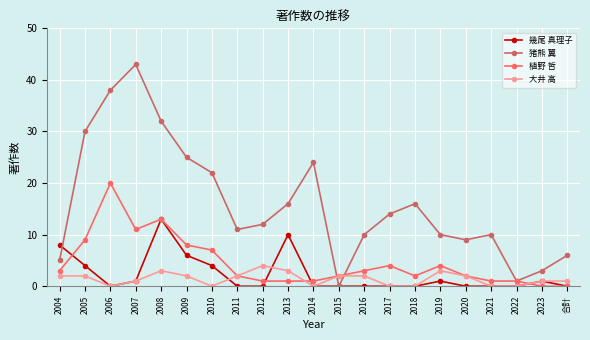

What is the sum of the 大井 高 values at 2008 and 2006?

3